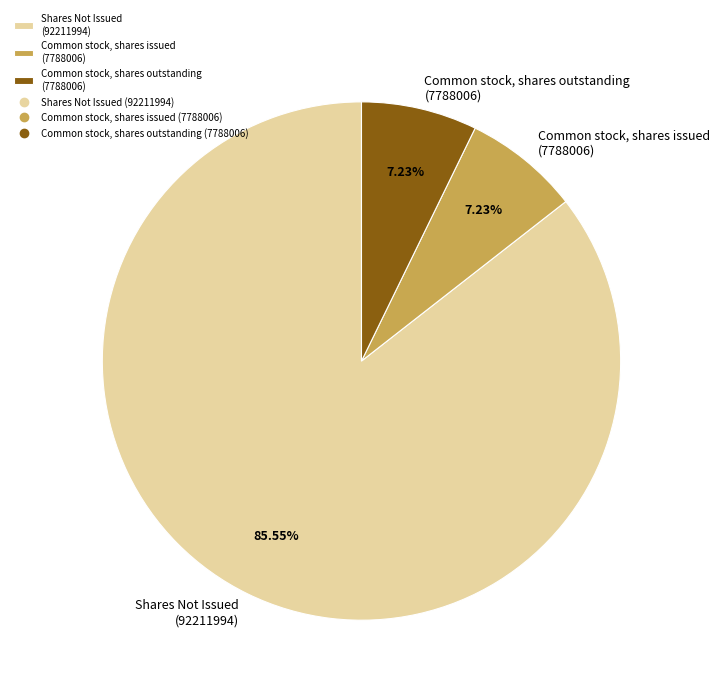

Does Shares Not Issued (92211994) represent more than half of the total?

Yes